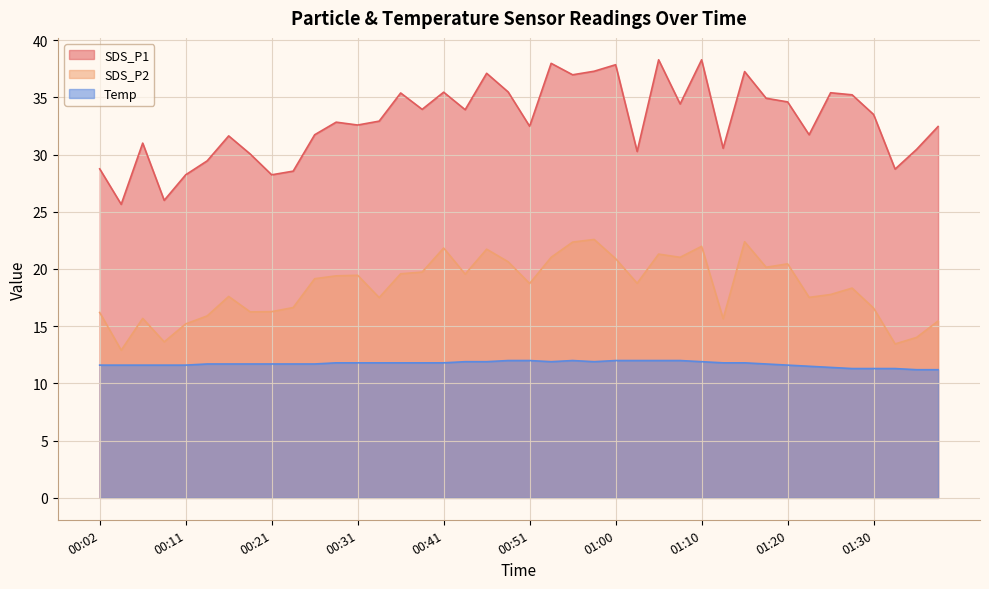

Where is the first local minimum for SDS_P2?

00:04